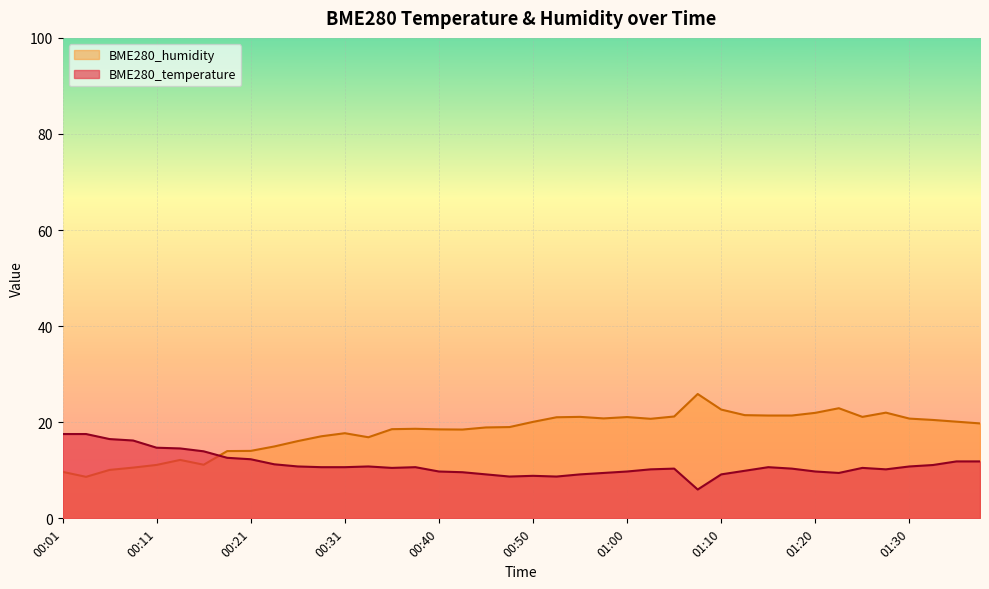

What is the label of the 39th point from the right?

00:03